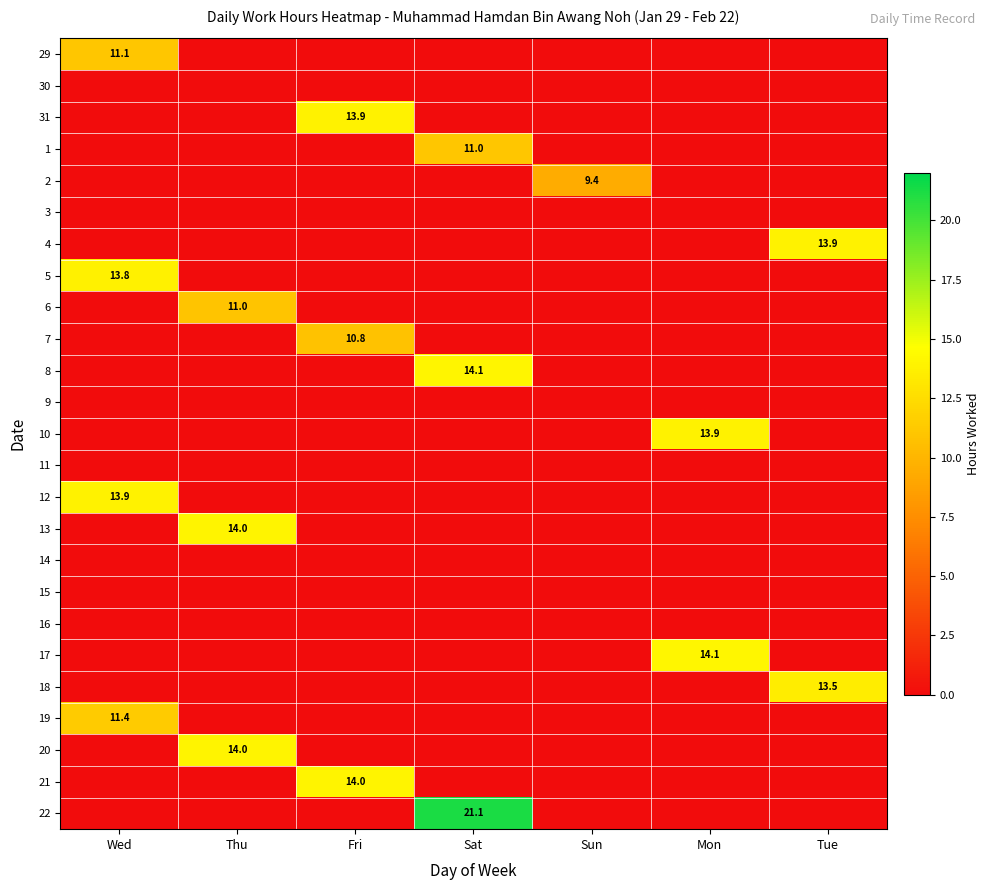

How many values in 18 are above zero?

1